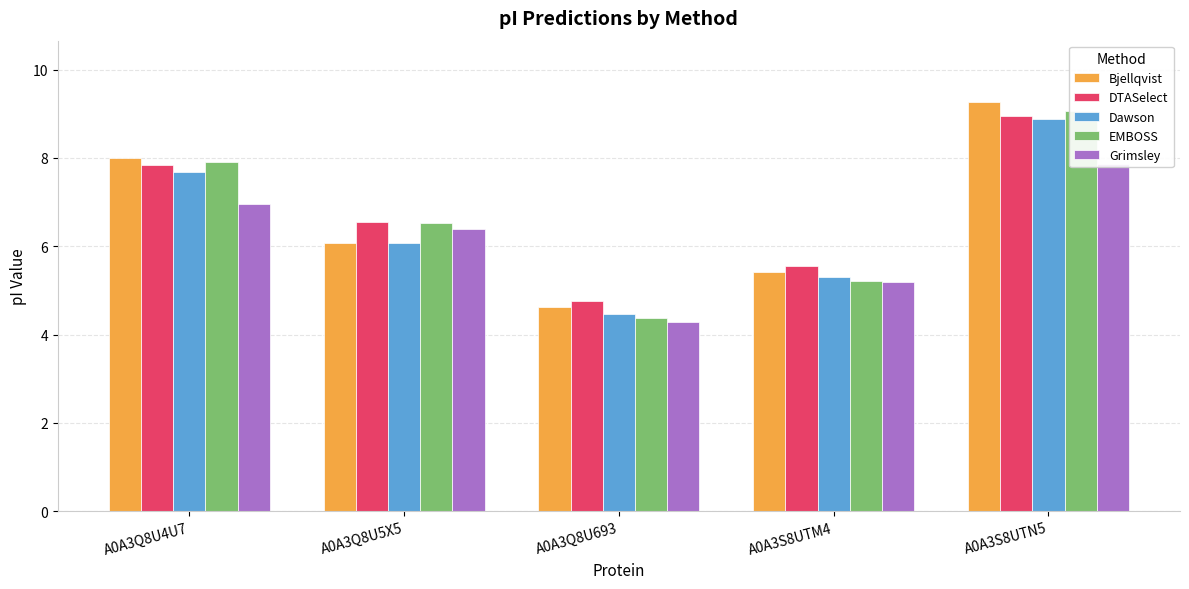

How many bars are there in each group?

5